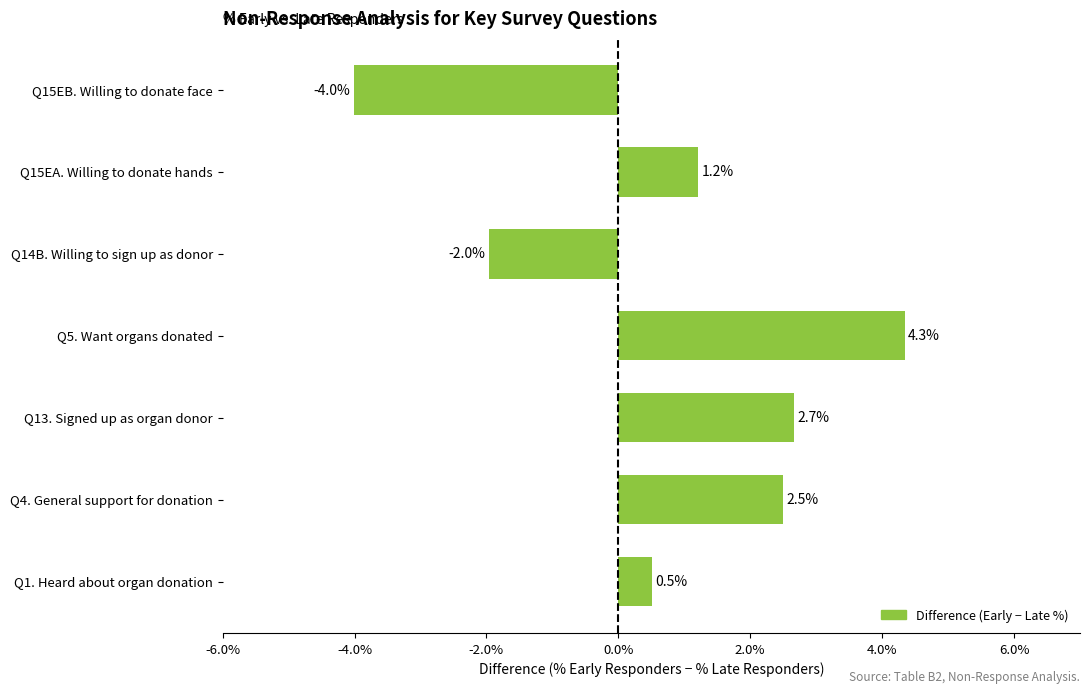

Which has a higher value, Q4. General support for donation or Q15EA. Willing to donate hands?

Q4. General support for donation